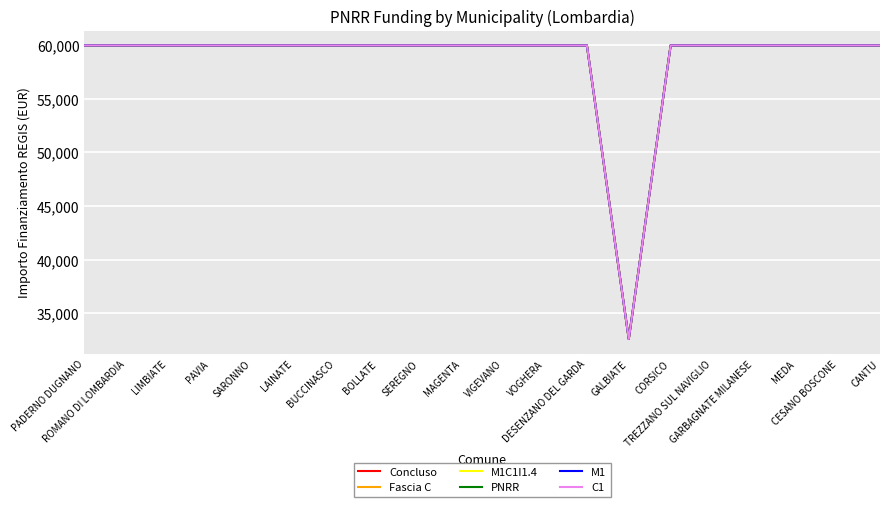

Does the chart display data point markers on the line(s)?

No